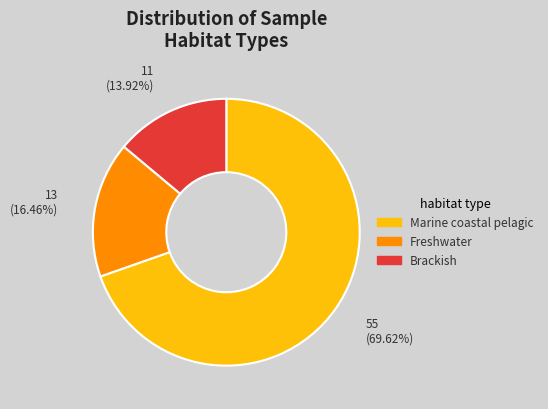

Is there any slice that represents more than half of the pie?

Yes